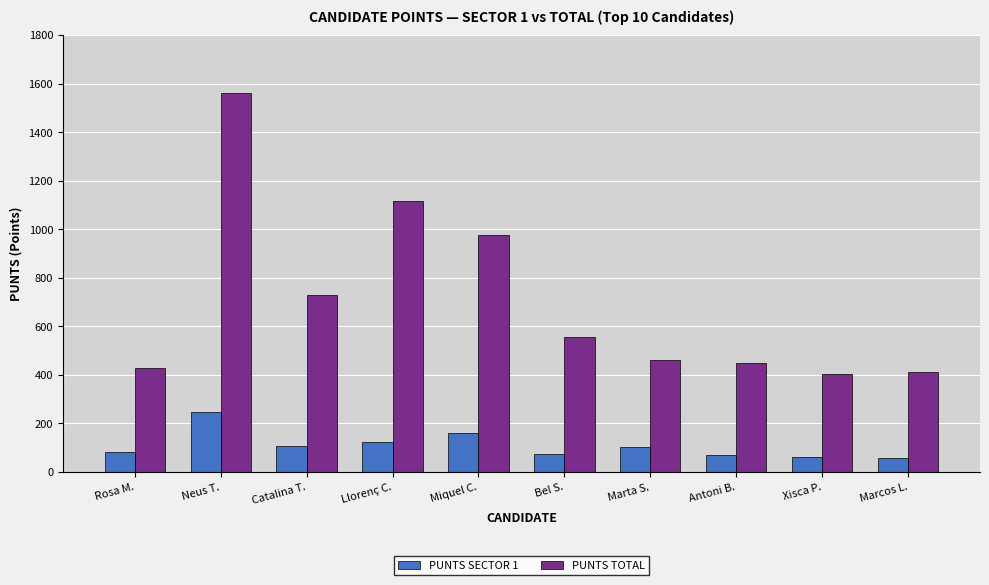

Between Miquel C. and Antoni B., which series saw the biggest shift?

PUNTS TOTAL